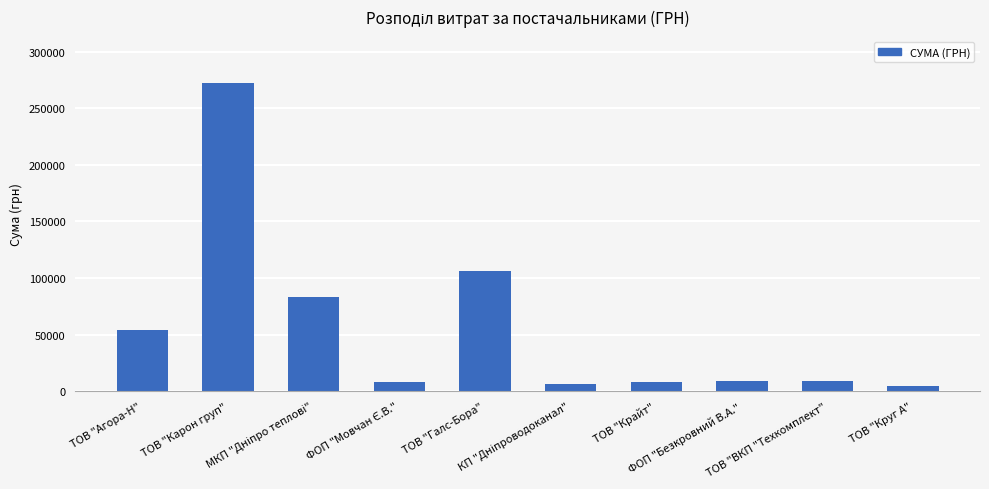

What is the sum of all values?

560101.1